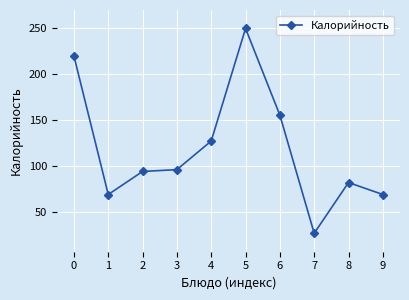

Does the chart display data point markers on the line(s)?

Yes